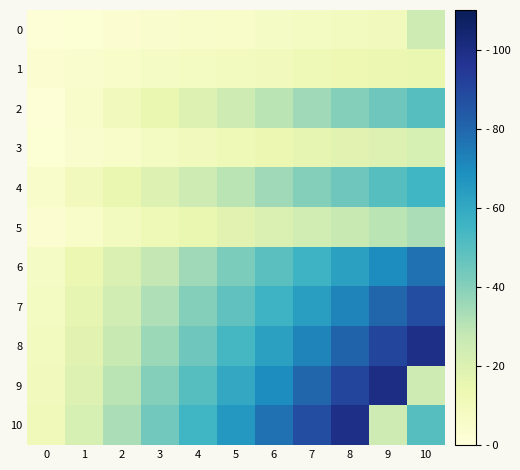

What is the minimum value shown in the chart?

1